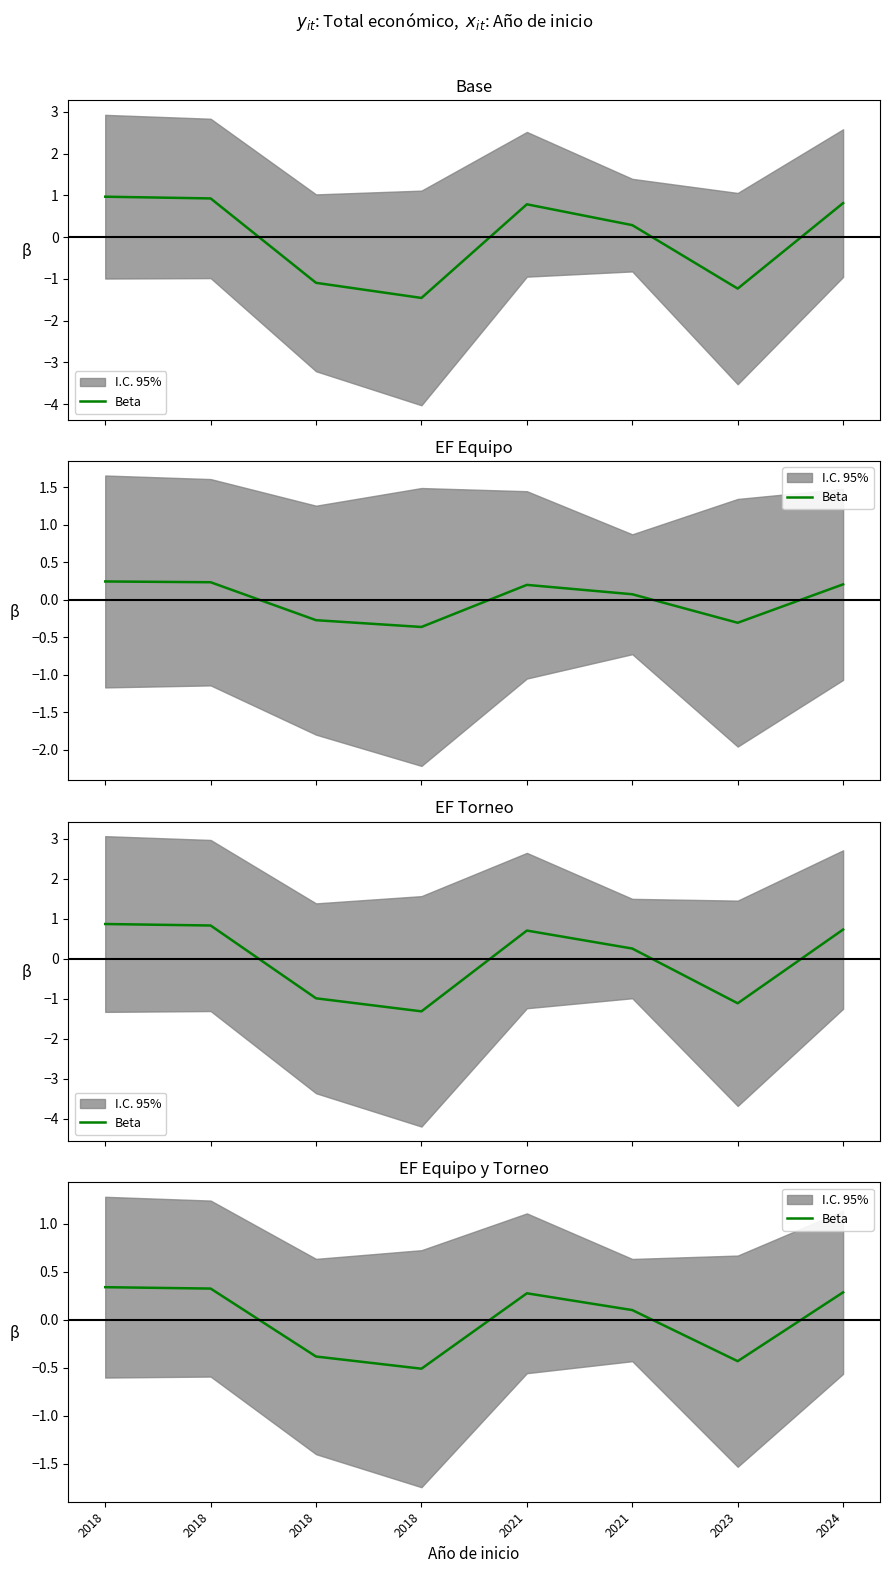

The chart shows a value of 0.1 at 2018. True or false?

False